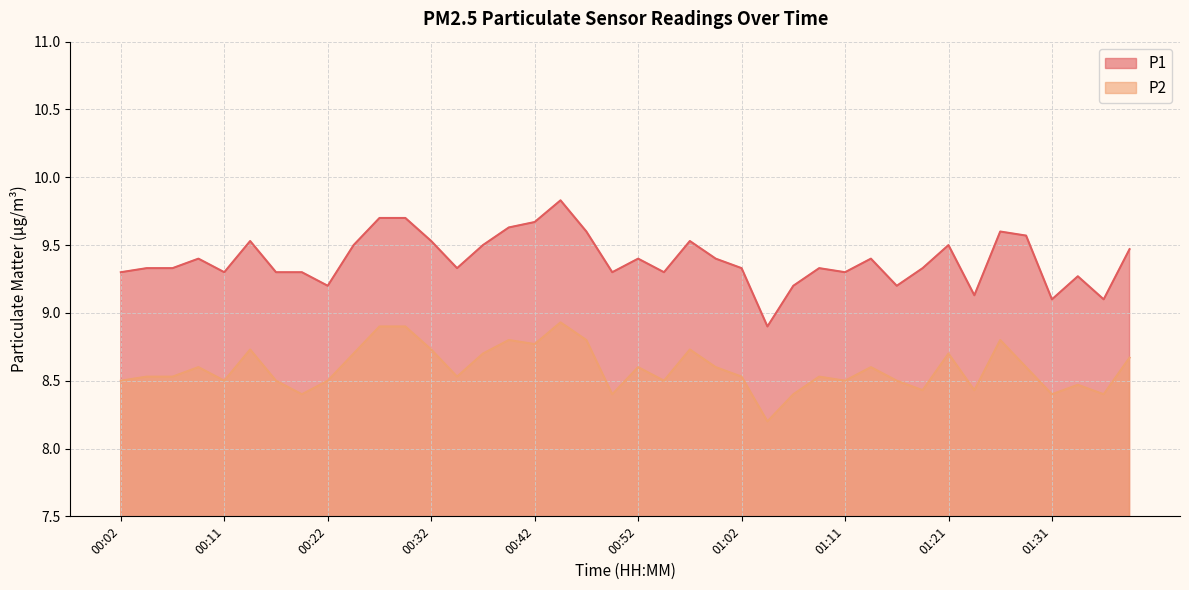

What position from the right is 00:34?

27